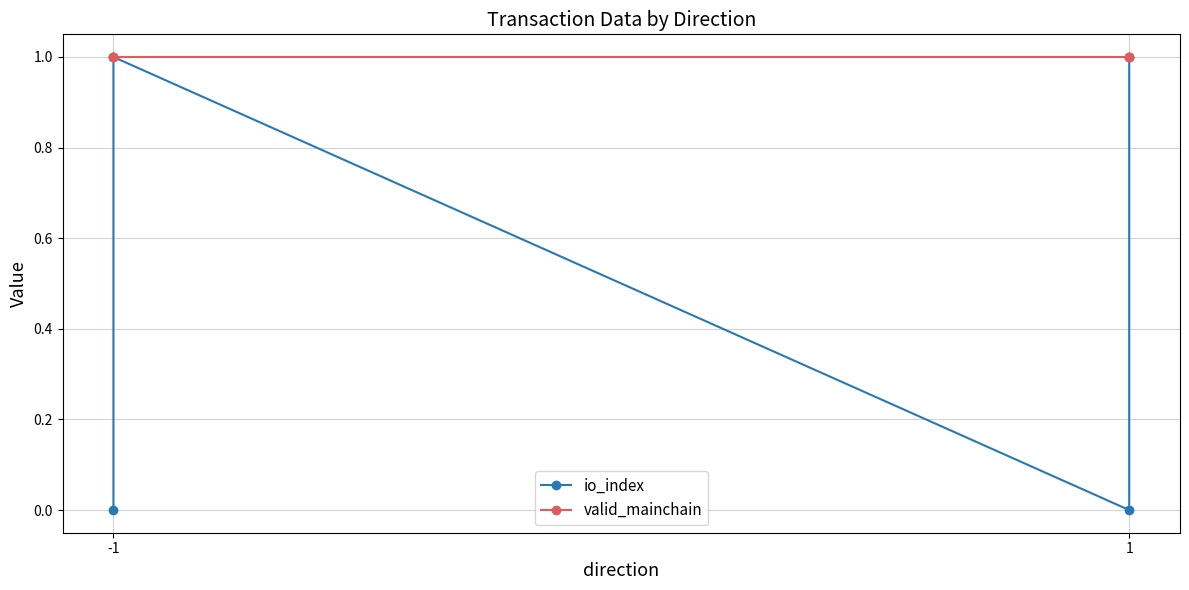

At which label is valid_mainchain closest to 1?

-1